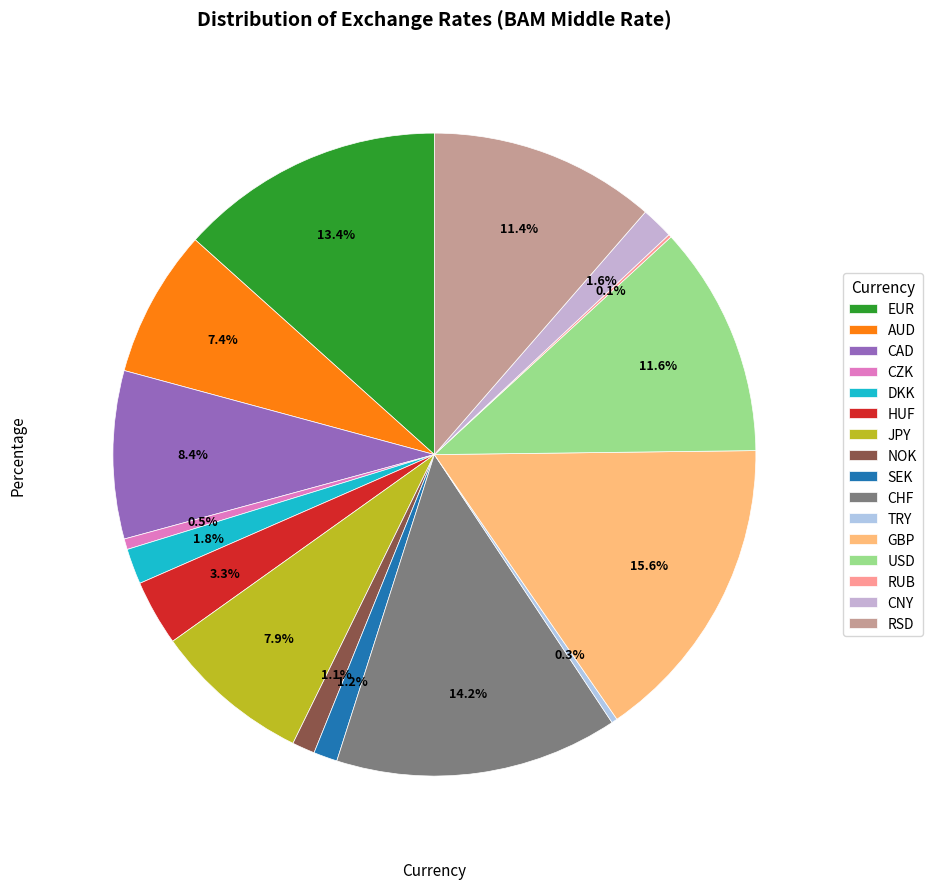

The CNY slice represents 2% of the pie. True or false?

True